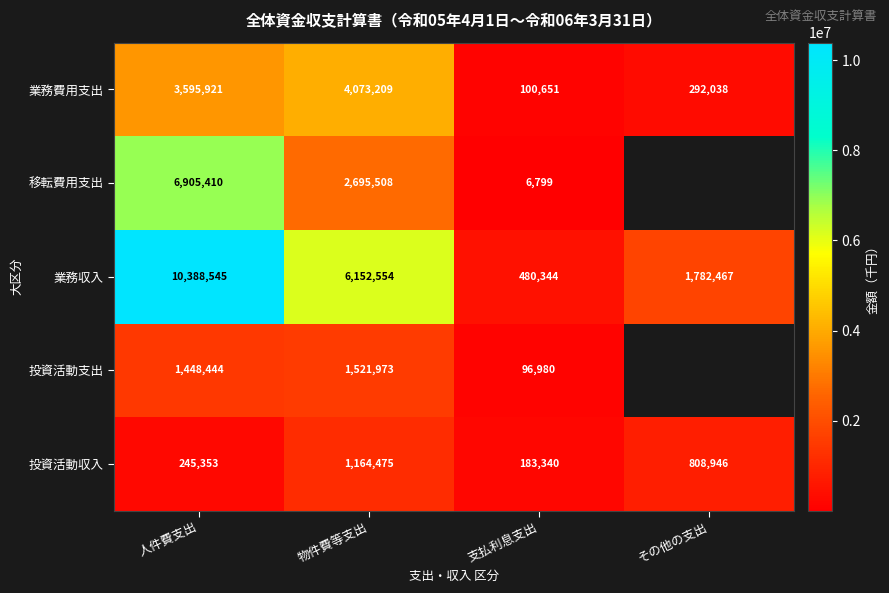

What is the minimum value for 業務費用支出?

100651